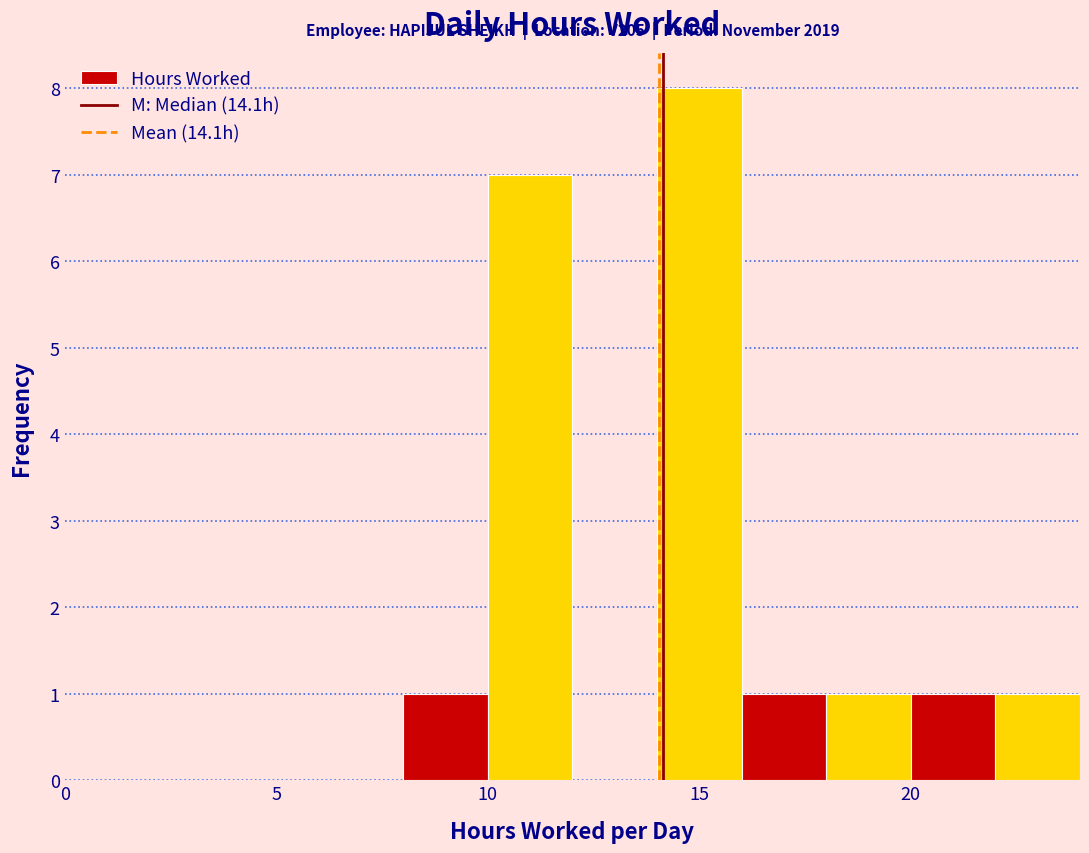

Which range on the x-axis has the tallest bar?

14 to 16